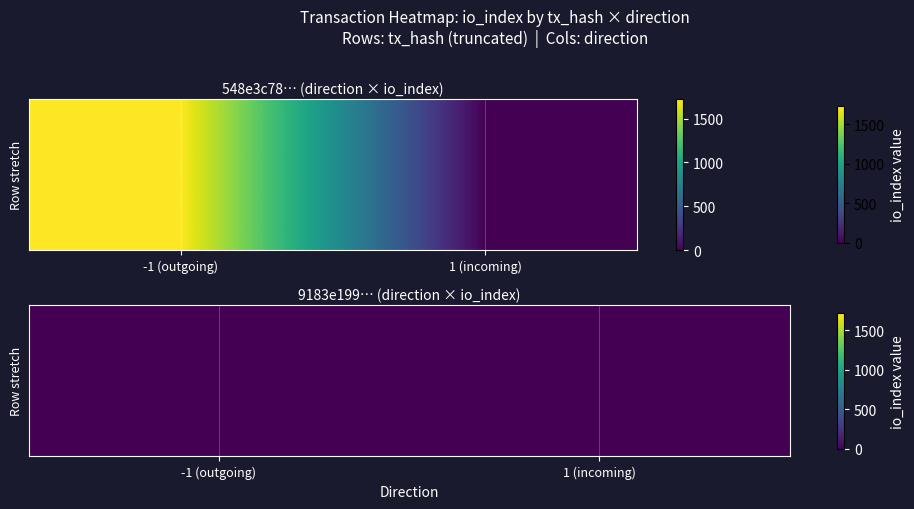

Which category has the highest value in the 548e3c78aa1700a0b8a7cd2ba99d36ceb810211 series?

-1